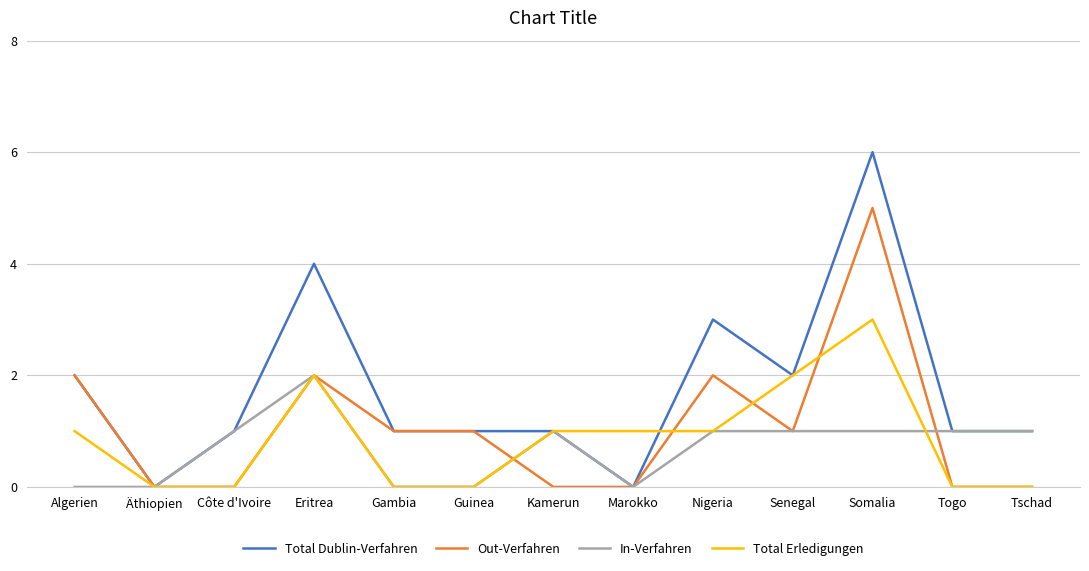

Reading right to left, what are all the values shown in this chart?

Total Dublin-Verfahren: Tschad=1	Togo=1	Somalia=6	Senegal=2	Nigeria=3	Marokko=0	Kamerun=1	Guinea=1	Gambia=1	Eritrea=4	Côte d'Ivoire=1	Äthiopien=0	Algerien=2
Out-Verfahren: Tschad=0	Togo=0	Somalia=5	Senegal=1	Nigeria=2	Marokko=0	Kamerun=0	Guinea=1	Gambia=1	Eritrea=2	Côte d'Ivoire=0	Äthiopien=0	Algerien=2
In-Verfahren: Tschad=1	Togo=1	Somalia=1	Senegal=1	Nigeria=1	Marokko=0	Kamerun=1	Guinea=0	Gambia=0	Eritrea=2	Côte d'Ivoire=1	Äthiopien=0	Algerien=0
Total Erledigungen: Tschad=0	Togo=0	Somalia=3	Senegal=2	Nigeria=1	Marokko=1	Kamerun=1	Guinea=0	Gambia=0	Eritrea=2	Côte d'Ivoire=0	Äthiopien=0	Algerien=1